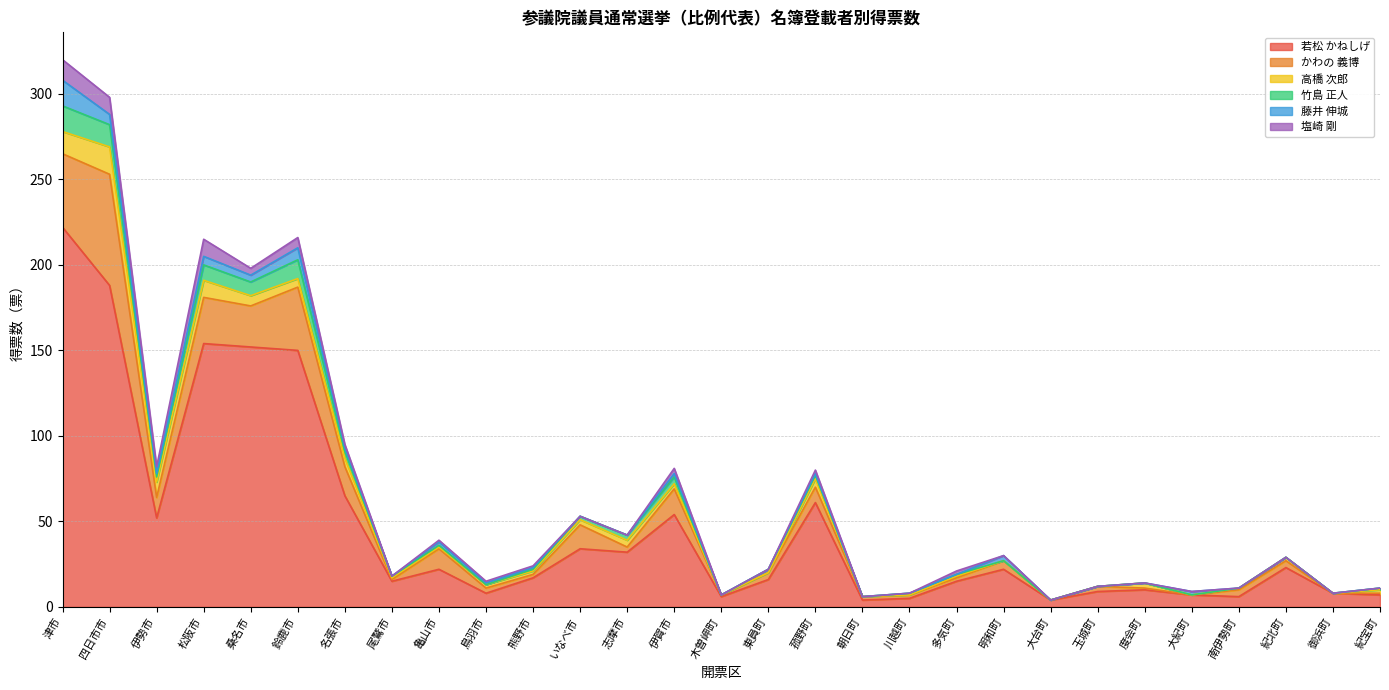

How many distinct data groups are displayed?

6